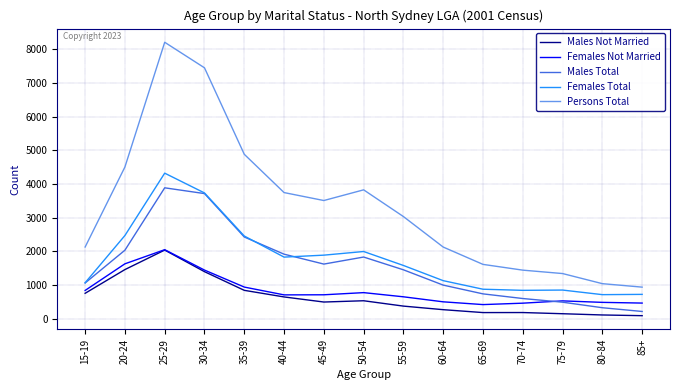

True or false: Males Total and Persons Total intersect in this chart.

False